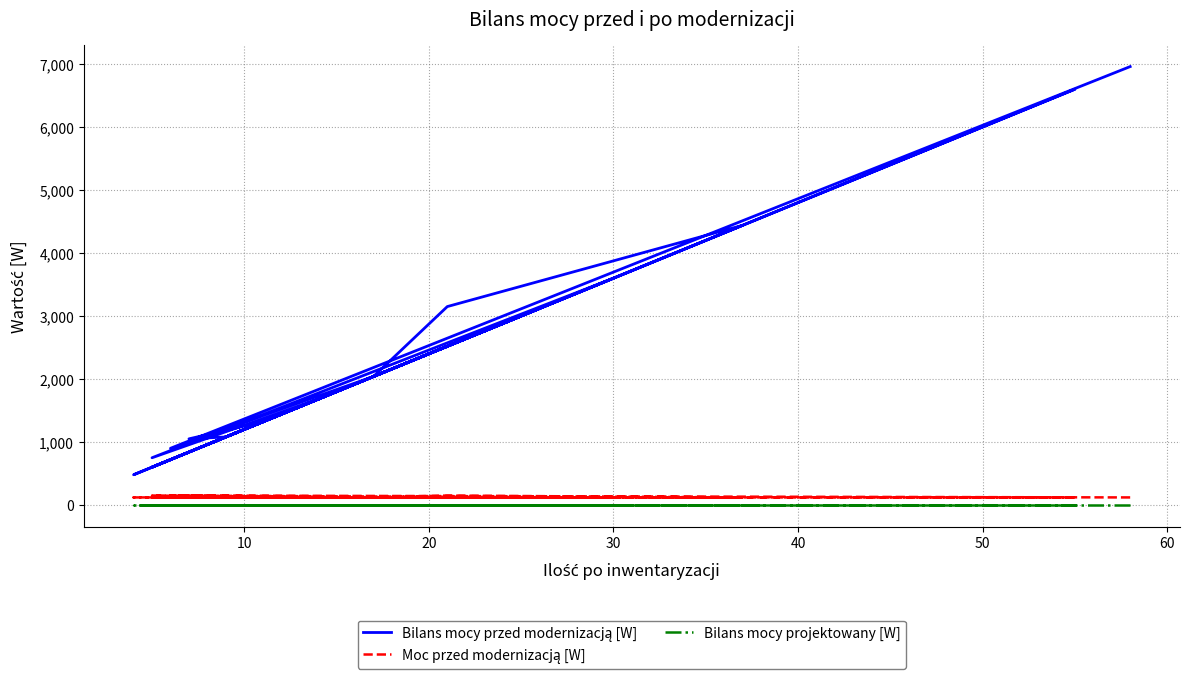

Reading left to right, extract all data points from this chart.

Bilans mocy przed modernizacją [W]: 6960	900	2040	3150	4440	480	3000	2760	2280	1680	750	3600	960	1080	1560	1800	1800	600	3120	600	6600	1080	1050	1320
Moc przed modernizacją [W]: 120	150	120	150	120	120	120	120	120	120	150	120	120	120	120	120	120	120	120	120	120	120	150	120
Bilans mocy projektowany [W]: 0	0	0	0	0	0	0	0	0	0	0	0	0	0	0	0	0	0	0	0	0	0	0	0